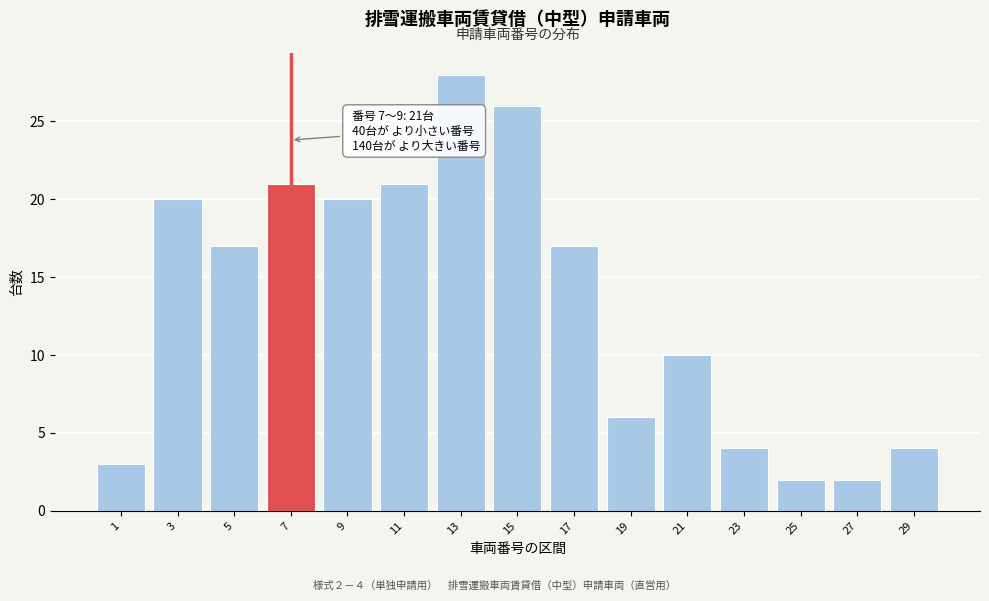

Reading left to right, what are all the values shown in this chart?

3	20	17	21	20	21	28	26	17	6	10	4	2	2	4